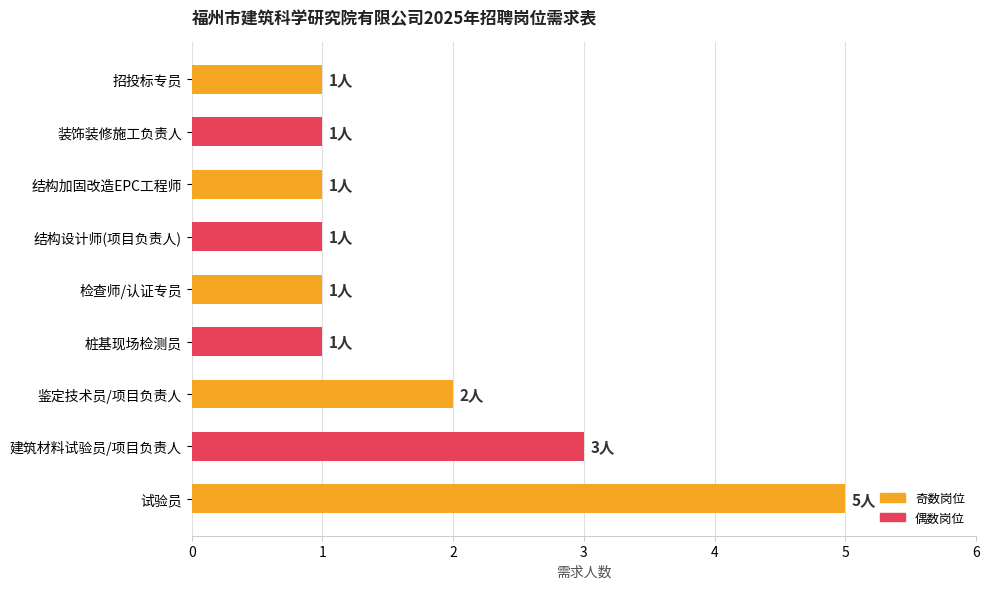

What is the difference between the values at 结构加固改造EPC工程师 and 试验员?

4